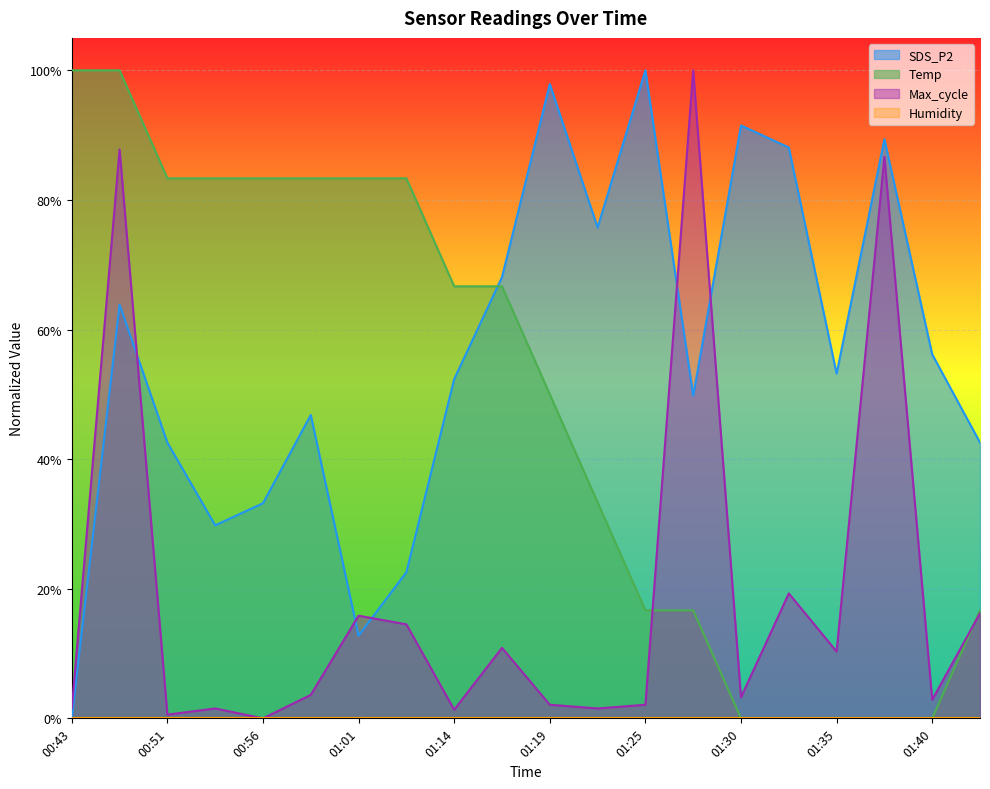

Which series has the largest range (max minus min)?

Temp